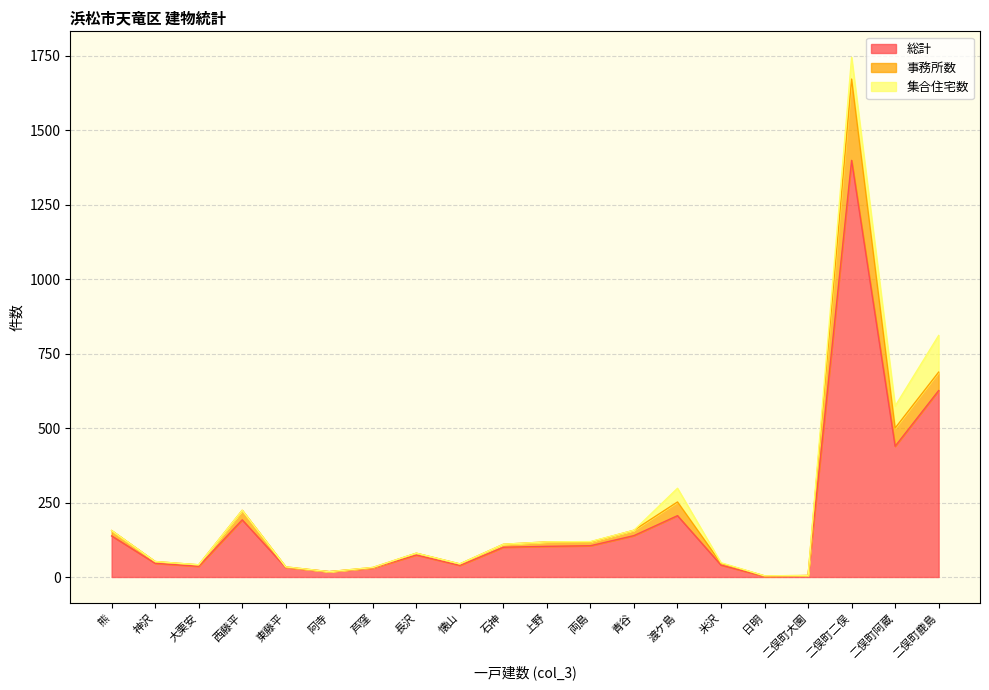

Is the value of 総計 at 日明 greater than the value of 事務所数 at 二俣町阿蔵?

No